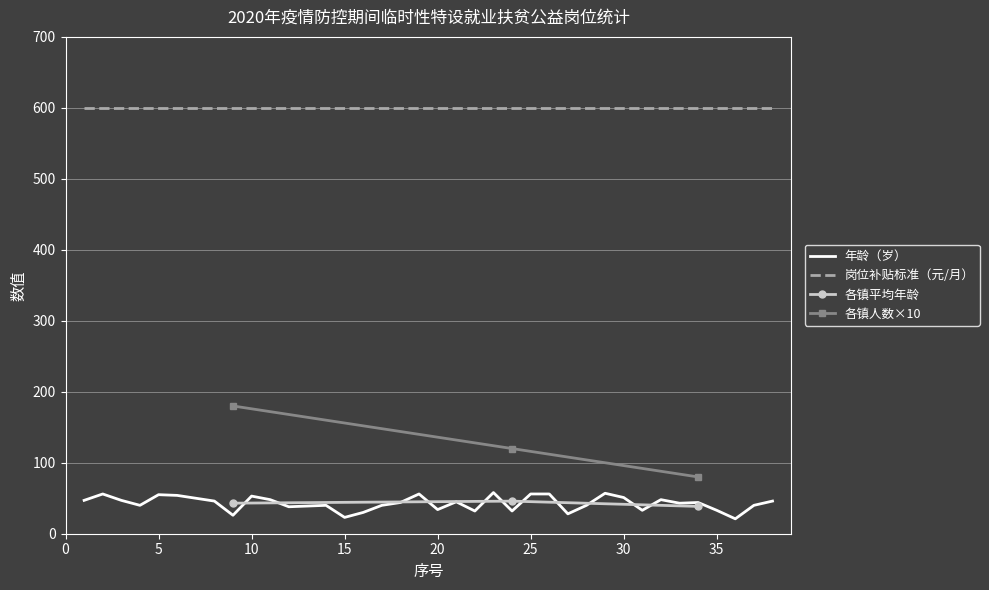

True or false: 岗位补贴标准（元/月） and 年龄（岁） intersect in this chart.

False